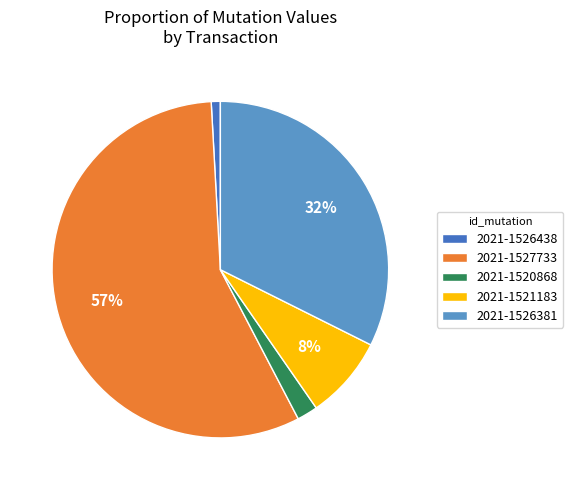

Which category has the smallest portion of the pie?

2021-1526438